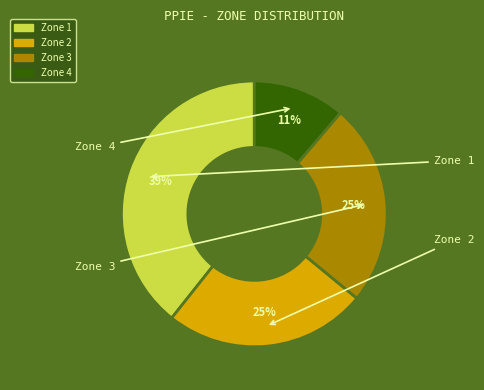

To the nearest percent, what percentage of the pie is Zone 2?

25%